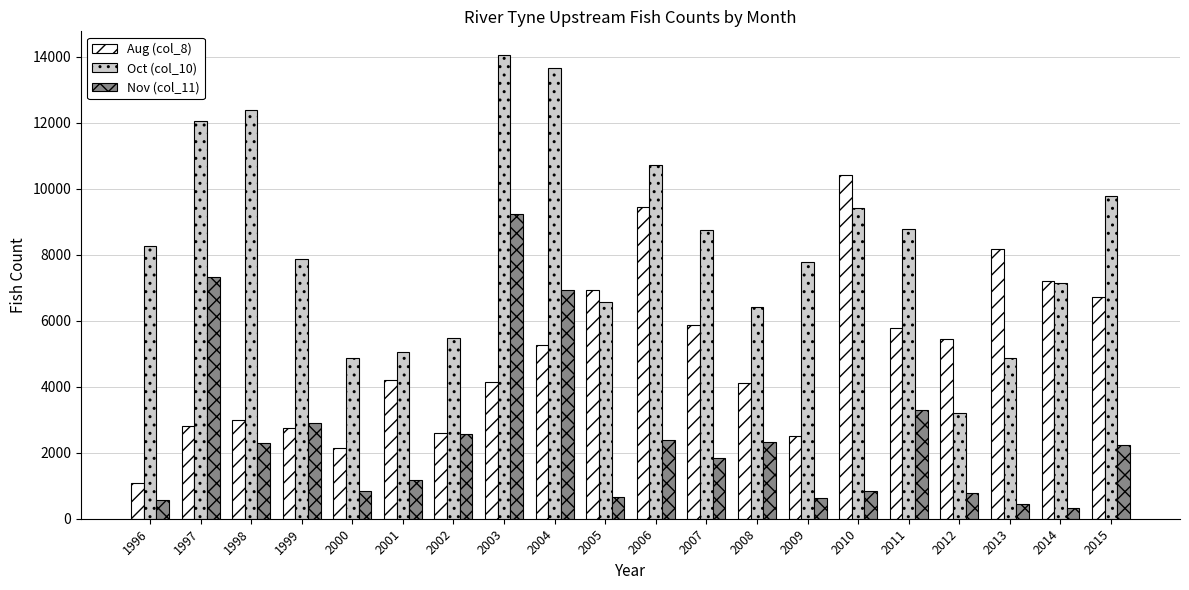

What is the difference between the maximum and minimum values in the Aug (col_8) series?

9348